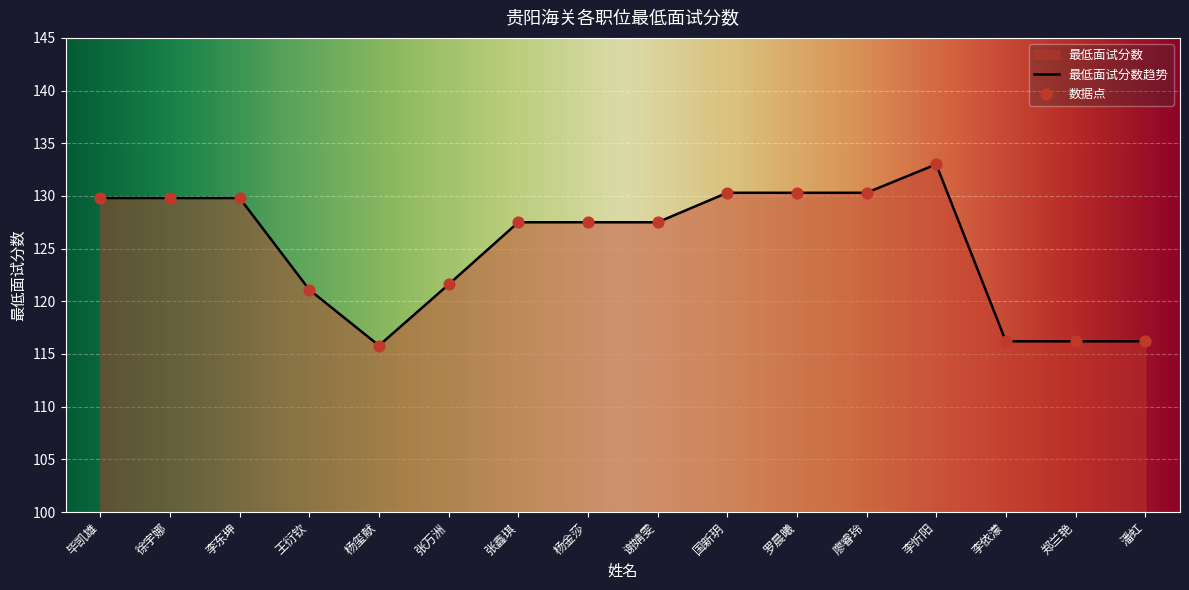

Between 李依濛 and 谢婧雯, which is larger?

谢婧雯